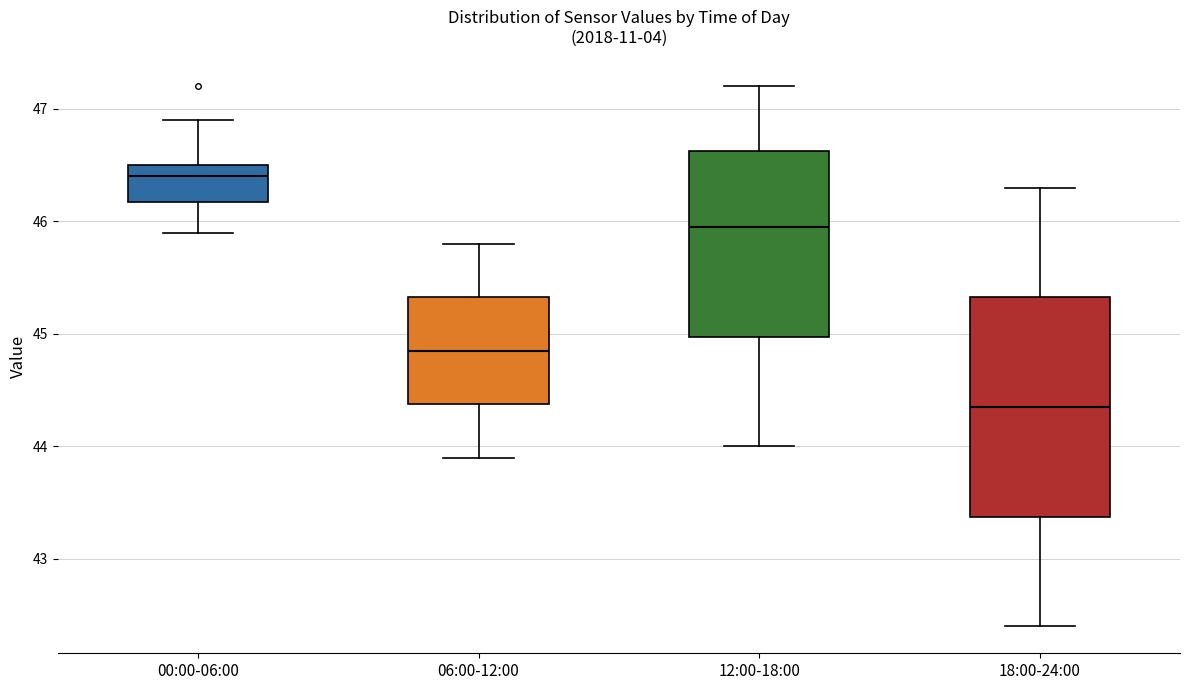

Comparing the boxes themselves (not the whiskers), which one is the tallest?

18:00-24:00